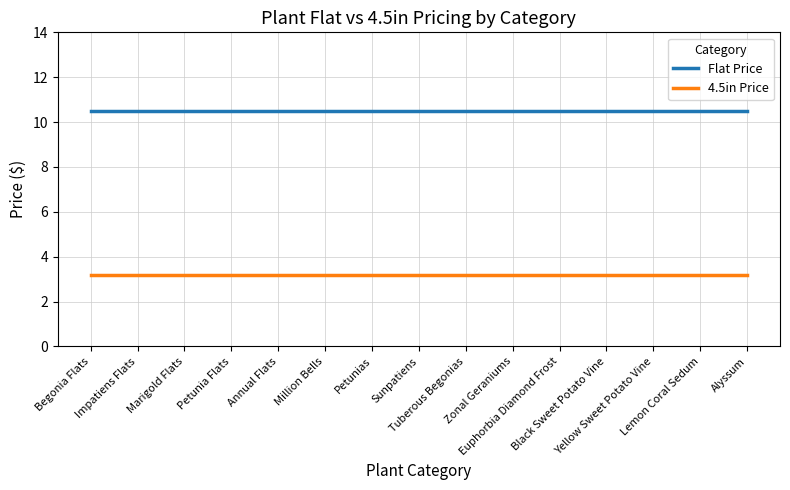

What is the maximum value shown in the chart?

10.5